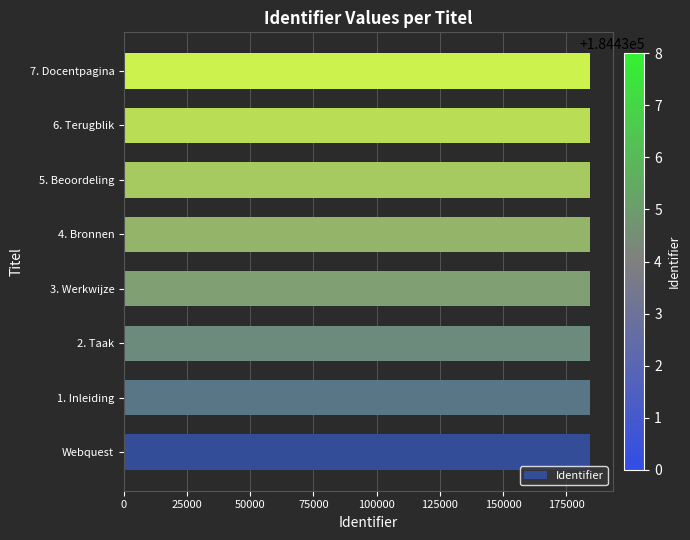

How many values are below 184435?

4